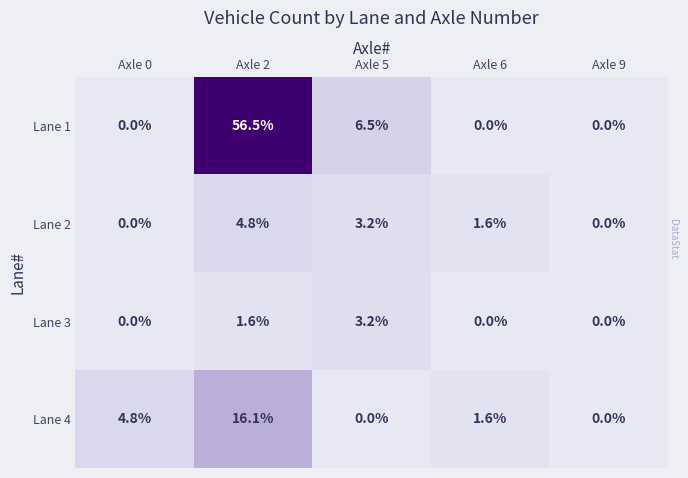

List the series in order of their peak value, lowest first.

Lane 3, Lane 2, Lane 4, Lane 1